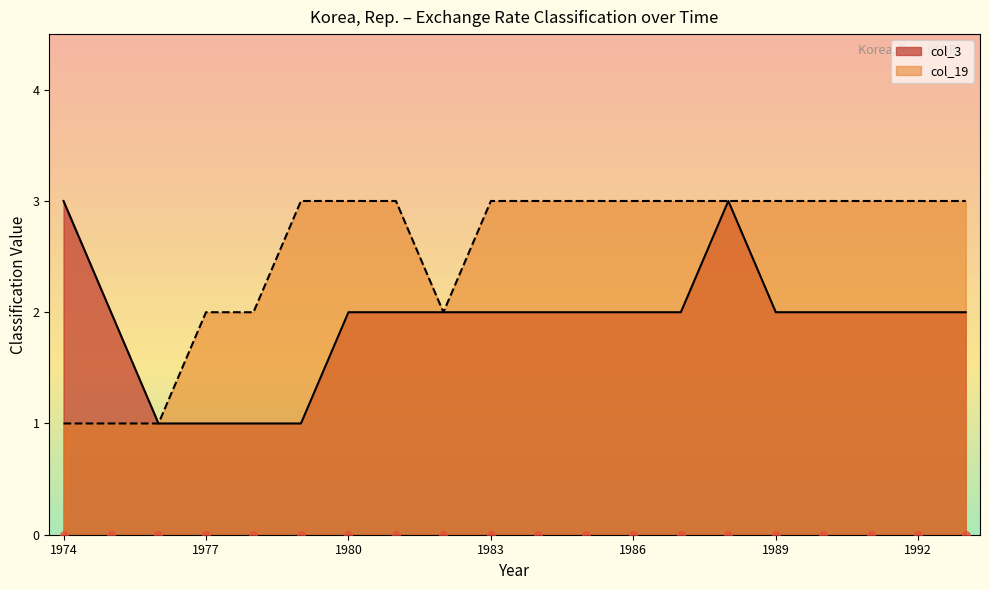

At how many categories does at least one series exceed 1?

19